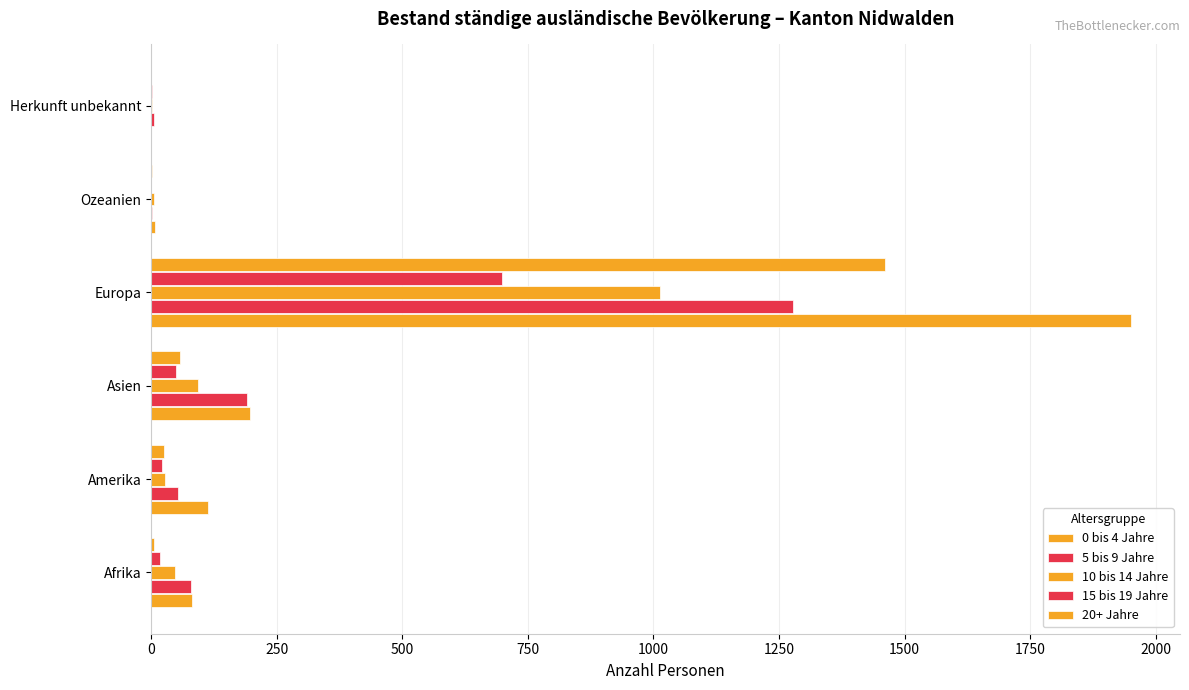

Count the number of categories in the chart.

6